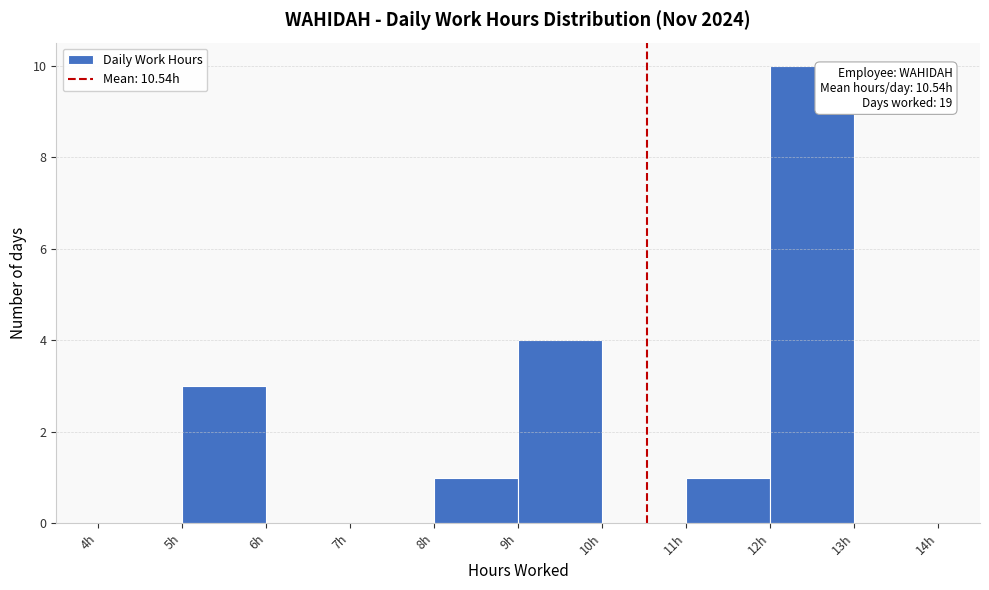

Which range on the x-axis has the tallest bar?

12 to 13